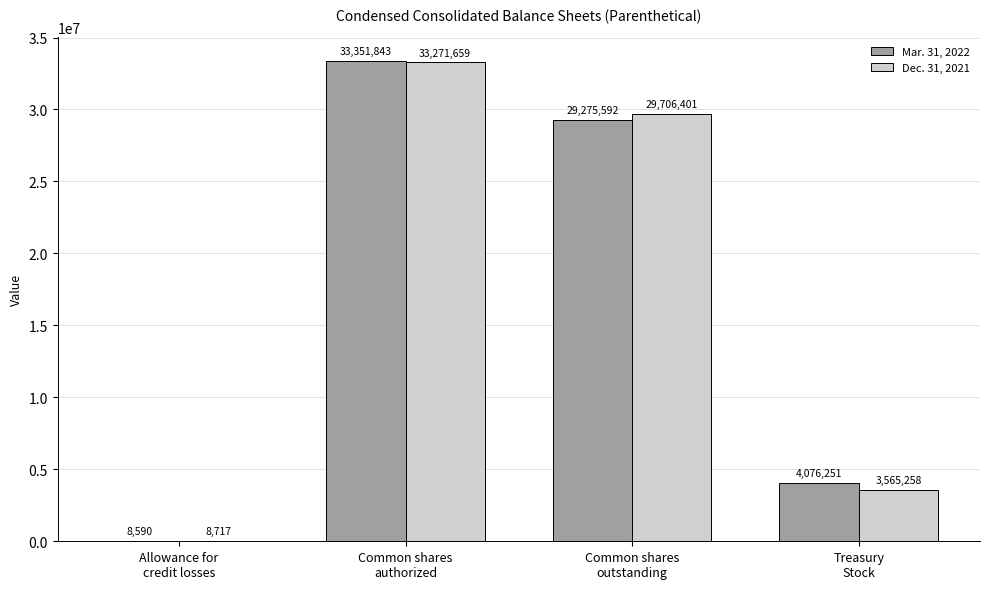

Reading left to right, list all the values displayed in this chart.

Mar. 31, 2022: 8590	33351843	29275592	4076251
Dec. 31, 2021: 8717	33271659	29706401	3565258